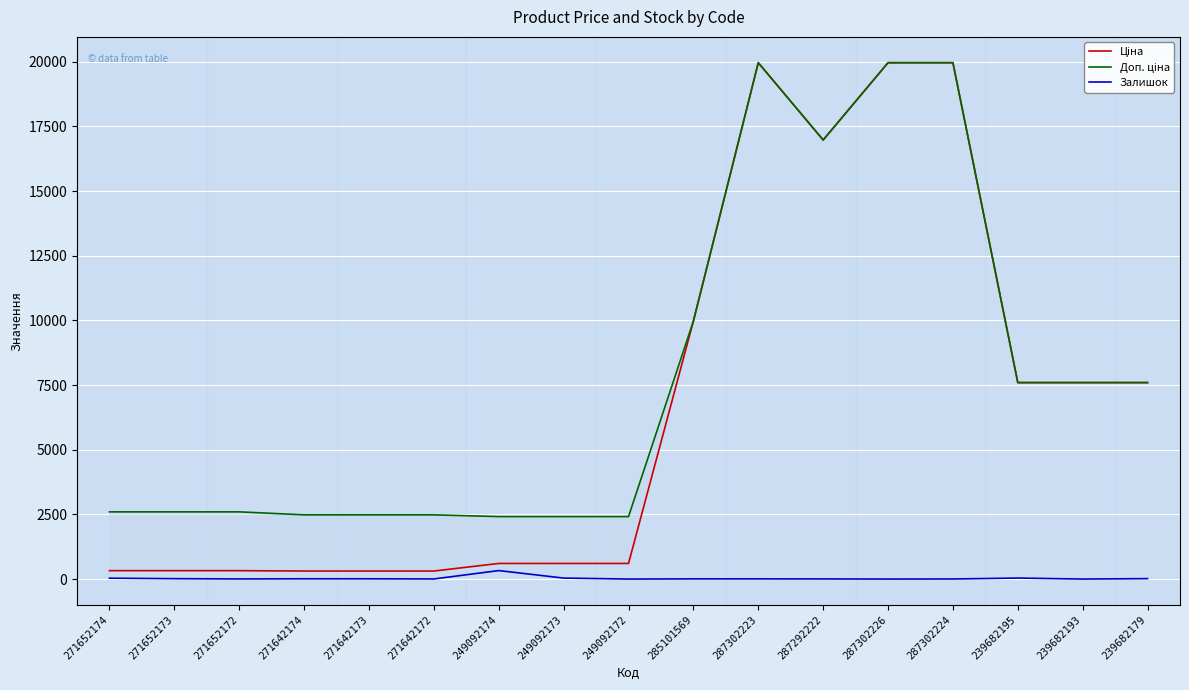

How many interior local peaks does the Залишок series have?

3